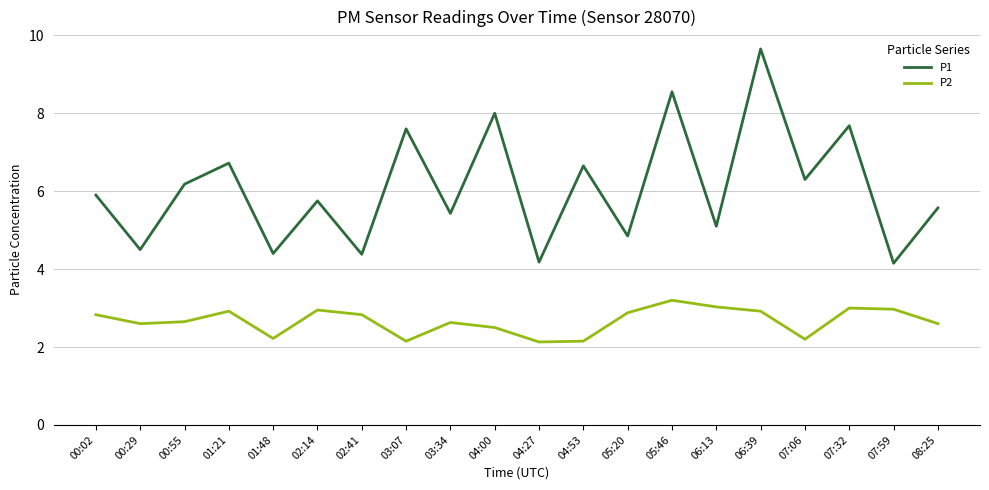

What position from the right is 04:27?

10